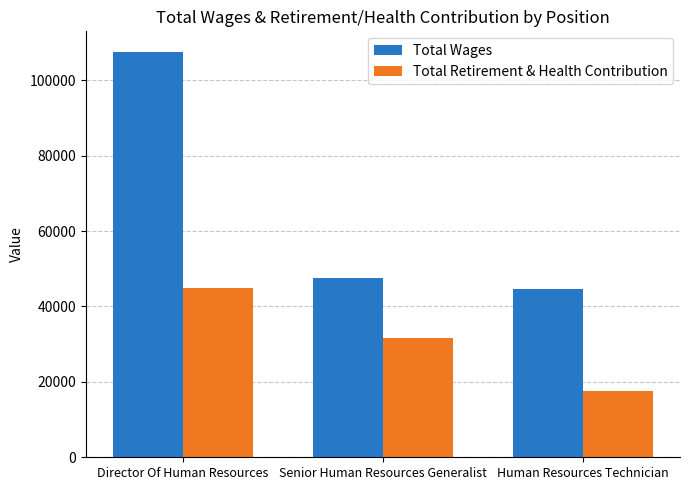

True or false: Total Retirement & Health Contribution has a value of 3826 at Human Resources Technician.

False